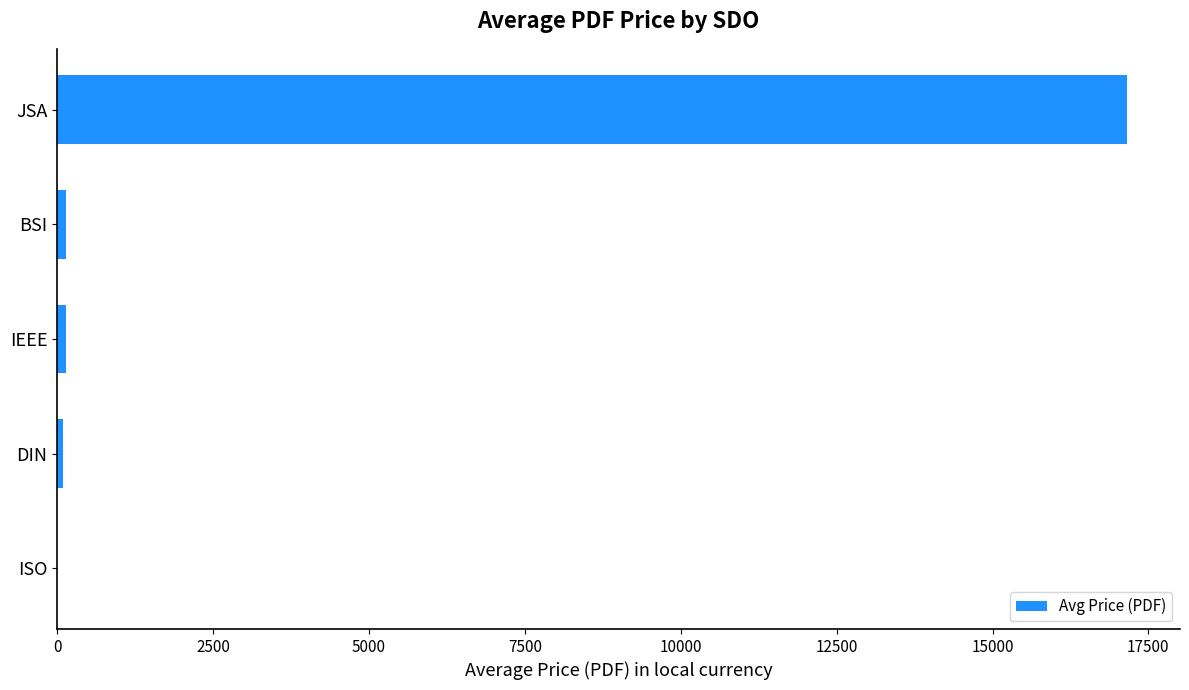

True or false: the data shows 23450.9 at JSA.

False